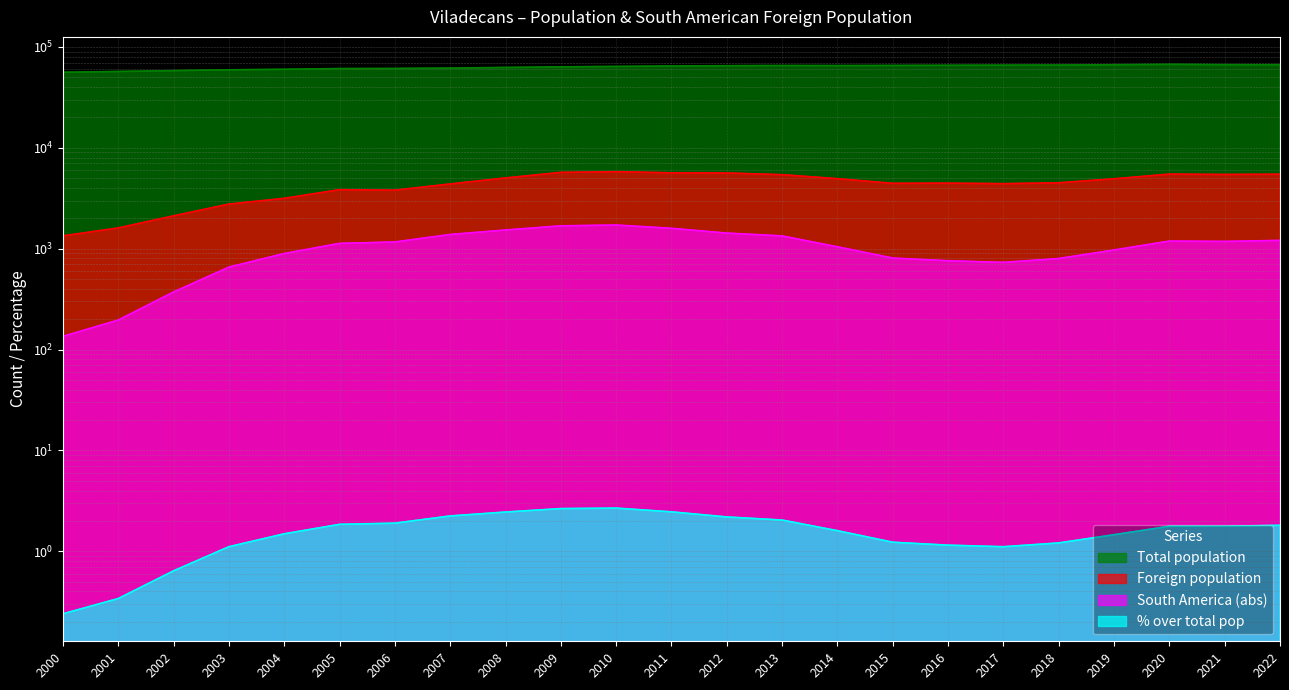

What is the total value across all series at 2013?

72198.0